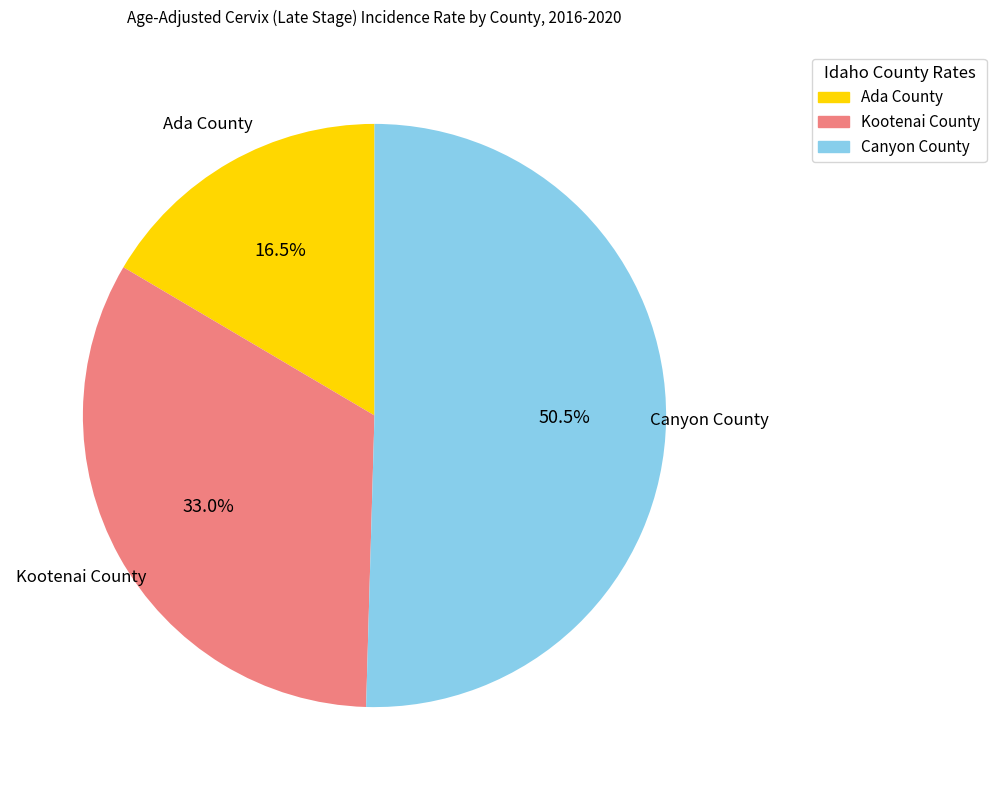

Which category has the biggest portion of the pie?

Canyon County